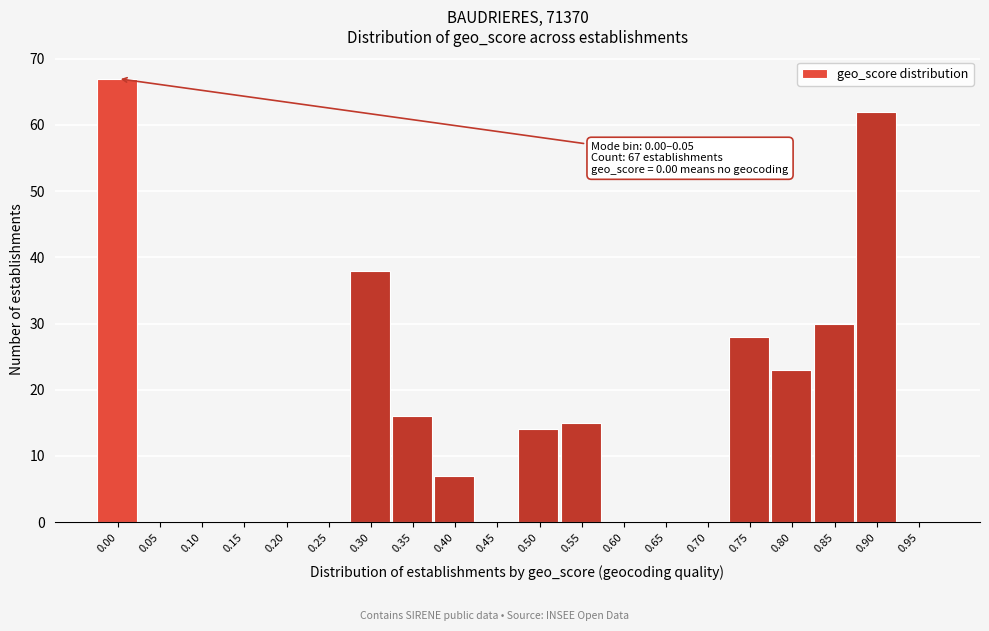

Reading left to right, extract all data points from this chart.

0.00=67	0.05=0	0.10=0	0.15=0	0.20=0	0.25=0	0.30=38	0.35=16	0.40=7	0.45=0	0.50=14	0.55=15	0.60=0	0.65=0	0.70=0	0.75=28	0.80=23	0.85=30	0.90=62	0.95=0